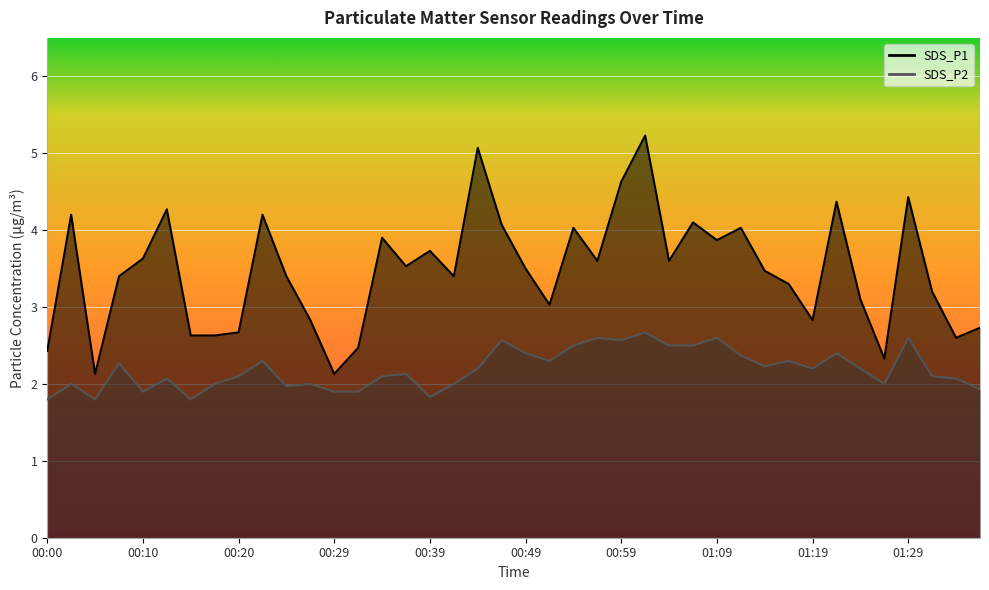

Which series has the largest total across all categories?

SDS_P1